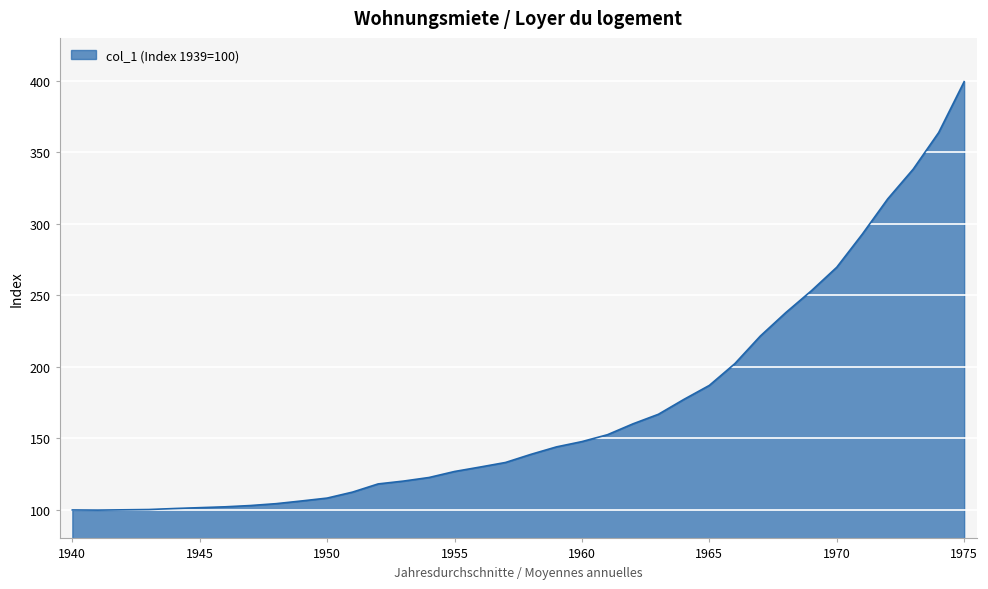

What is the minimum value shown in the chart?

99.8